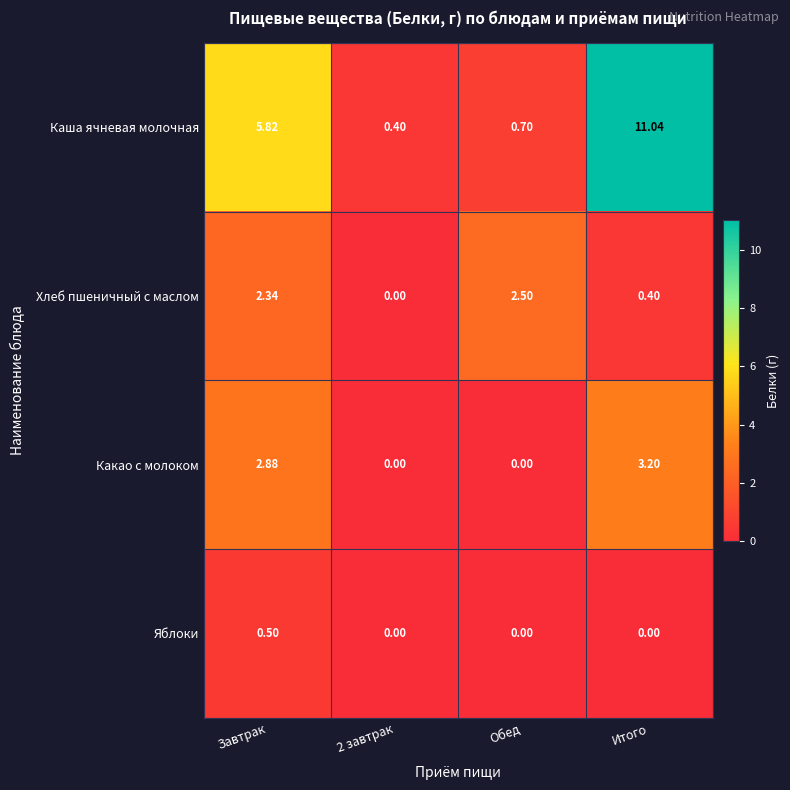

Where is Каша ячневая молочная nearest to the value 5?

Завтрак